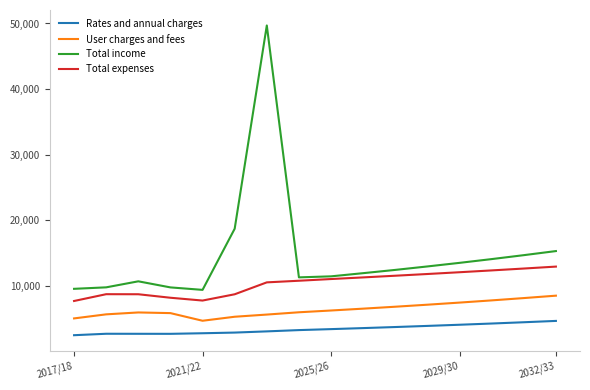

True or false: Rates and annual charges and Total expenses cross at least once.

False